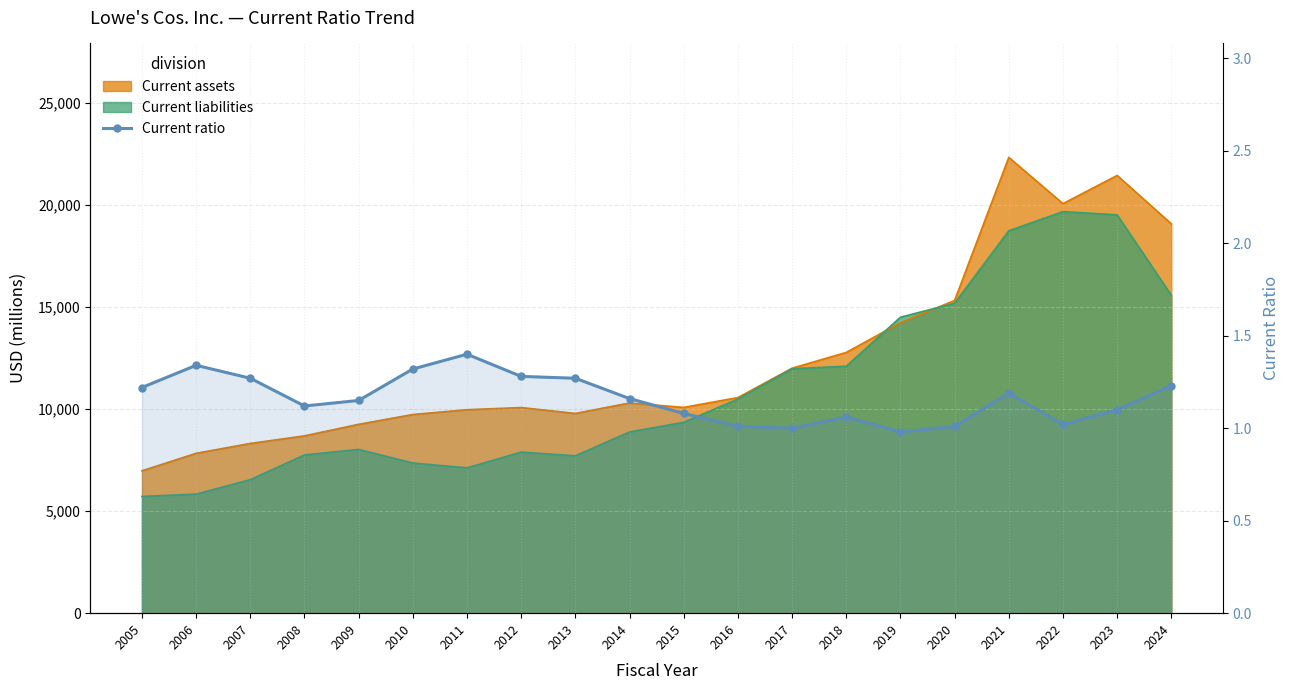

Between 2011 and 2006, which is larger?

2011